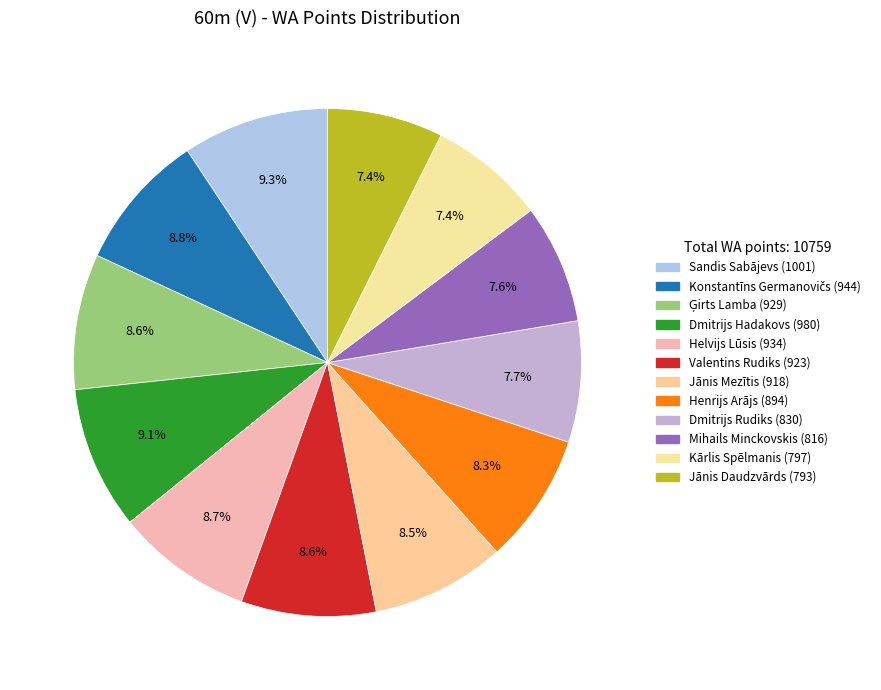

True or false: Valentins Rudiks accounts for 18% of the total.

False